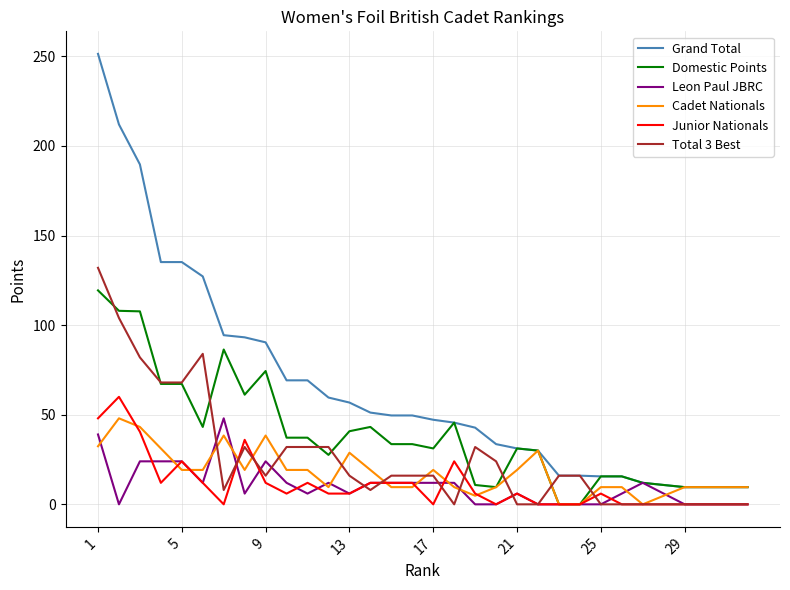

Which series has the largest range (max minus min)?

Grand Total